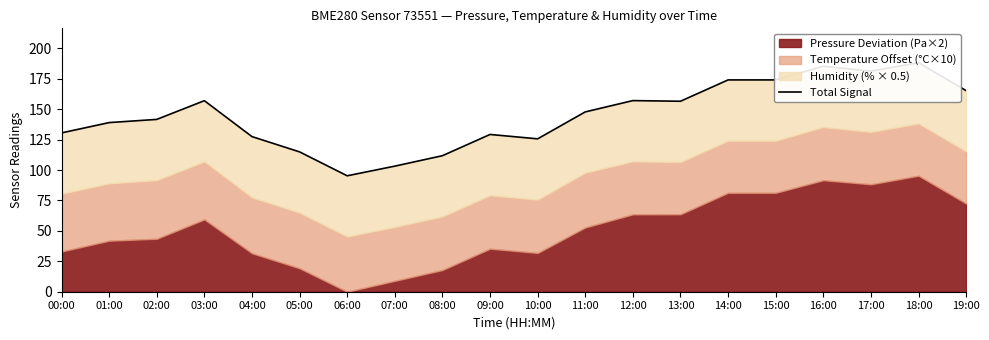

List the labels in order of value, smallest first.

06:00, 07:00, 08:00, 05:00, 10:00, 04:00, 09:00, 00:00, 01:00, 02:00, 11:00, 13:00, 03:00, 12:00, 19:00, 14:00, 15:00, 17:00, 16:00, 18:00